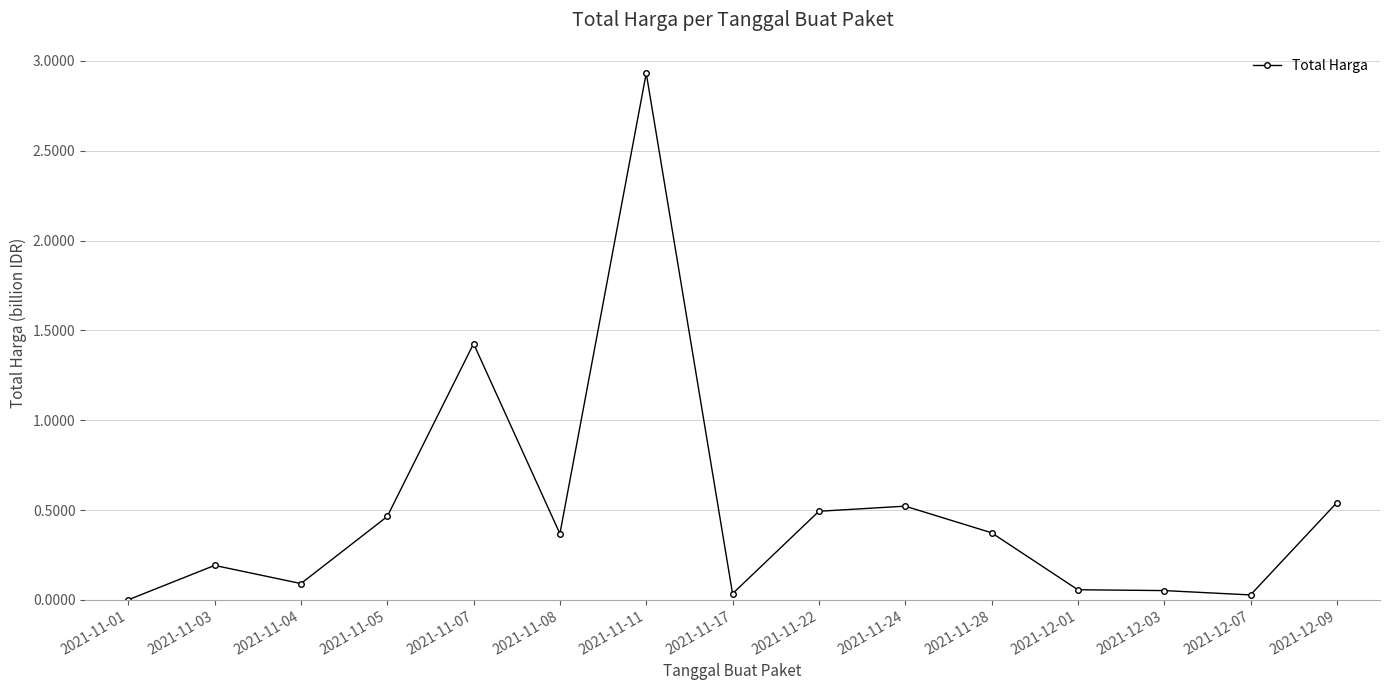

Which category has the highest value across all series?

2021-11-11